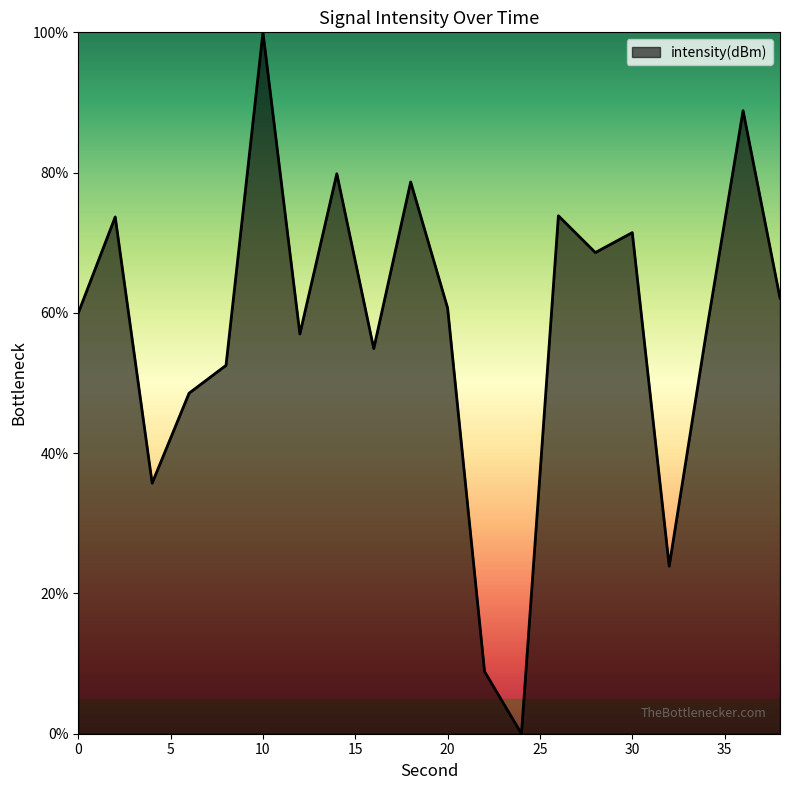

What is the difference between the maximum and minimum values?

100.0